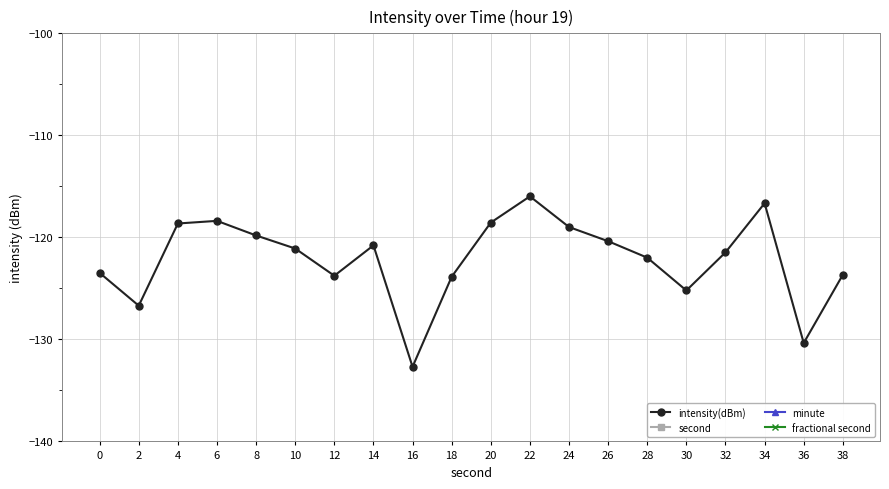

How many data points in intensity(dBm) are less than -121?

11